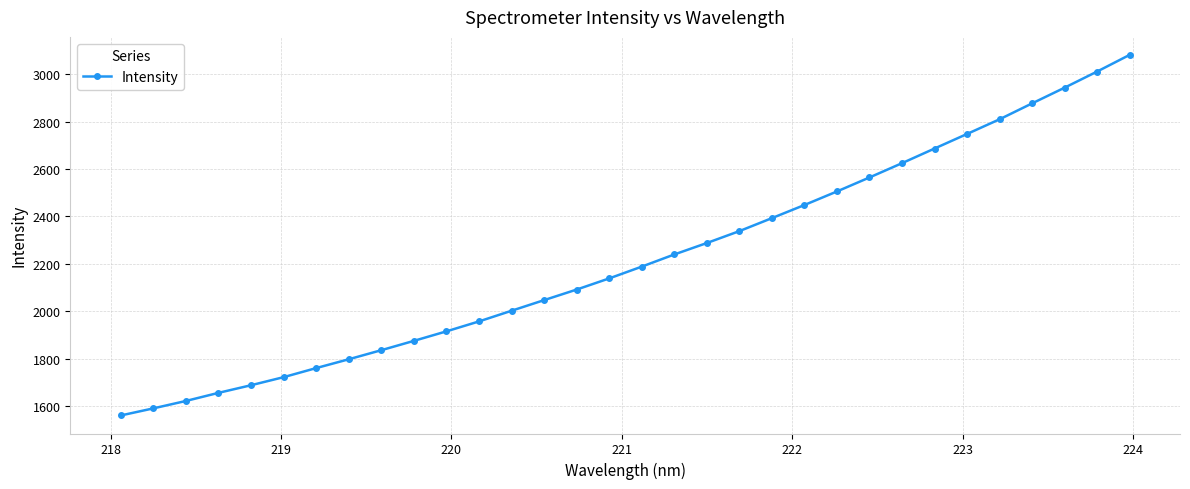

What is the value of the 2nd point from the left?

1590.5